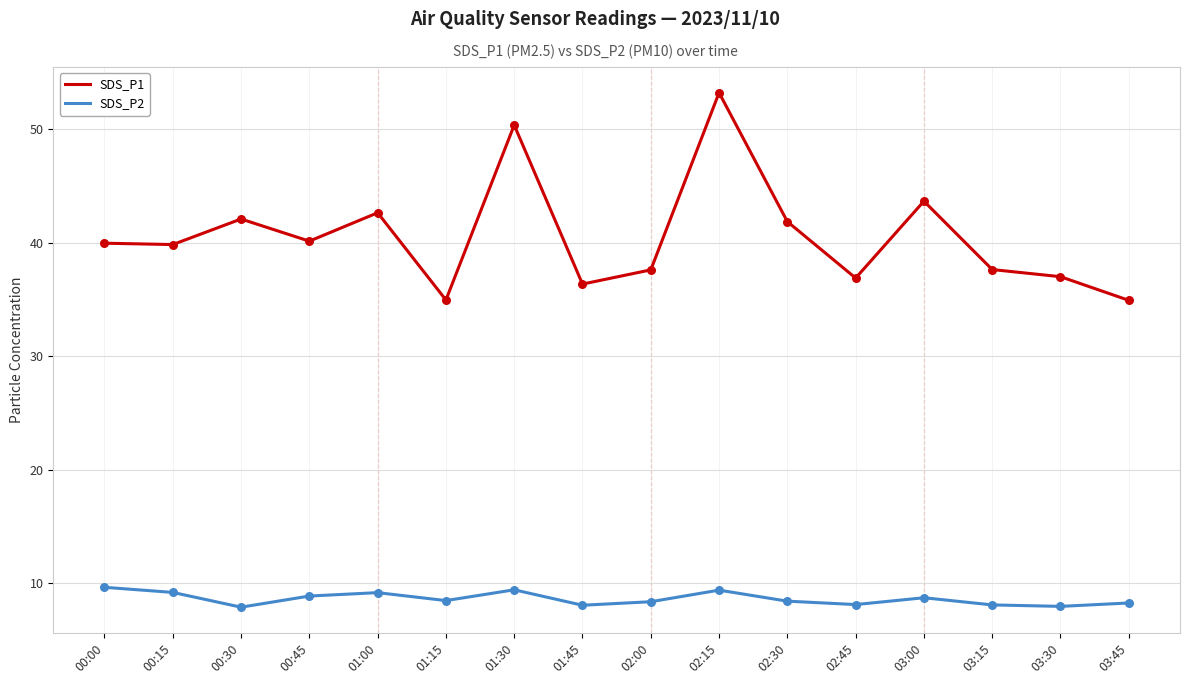

True or false: SDS_P2 and SDS_P1 cross at least once.

False